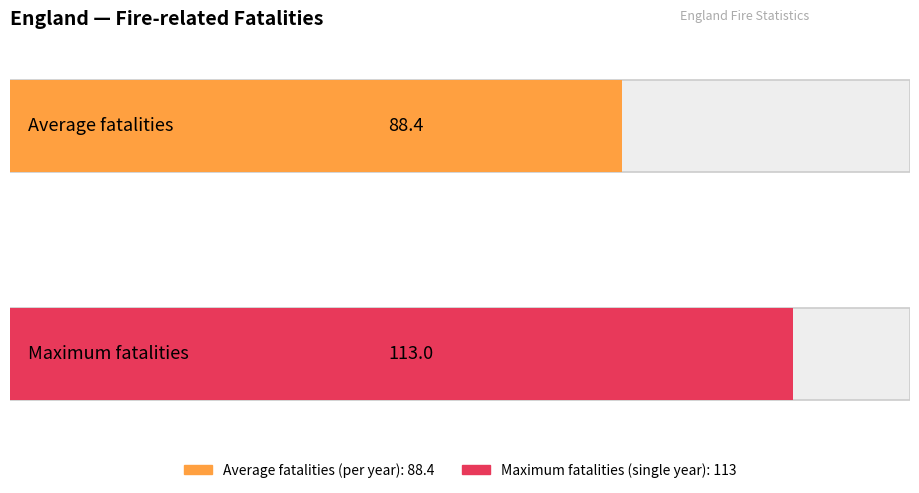

Is it true that the value at 1994/95 is 146?

False